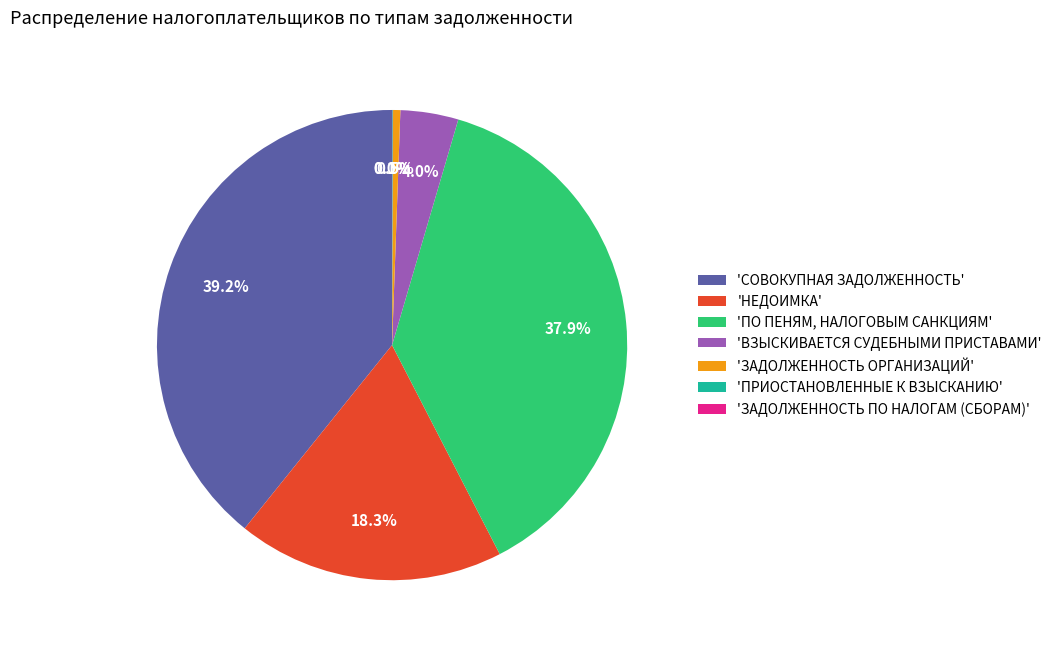

What portion of the pie excludes 'НЕДОИМКА'?

81.7%